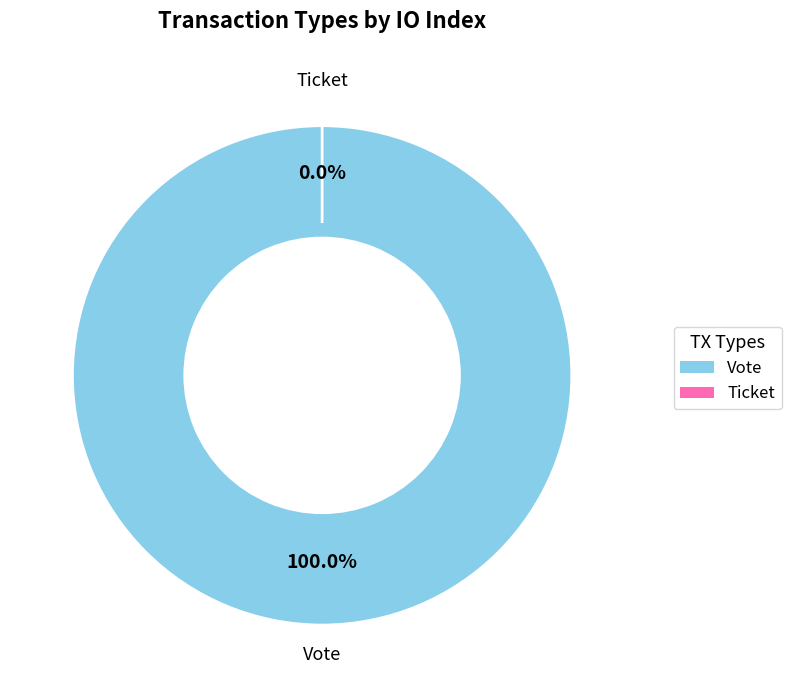

The Ticket slice represents 0% of the pie. True or false?

True